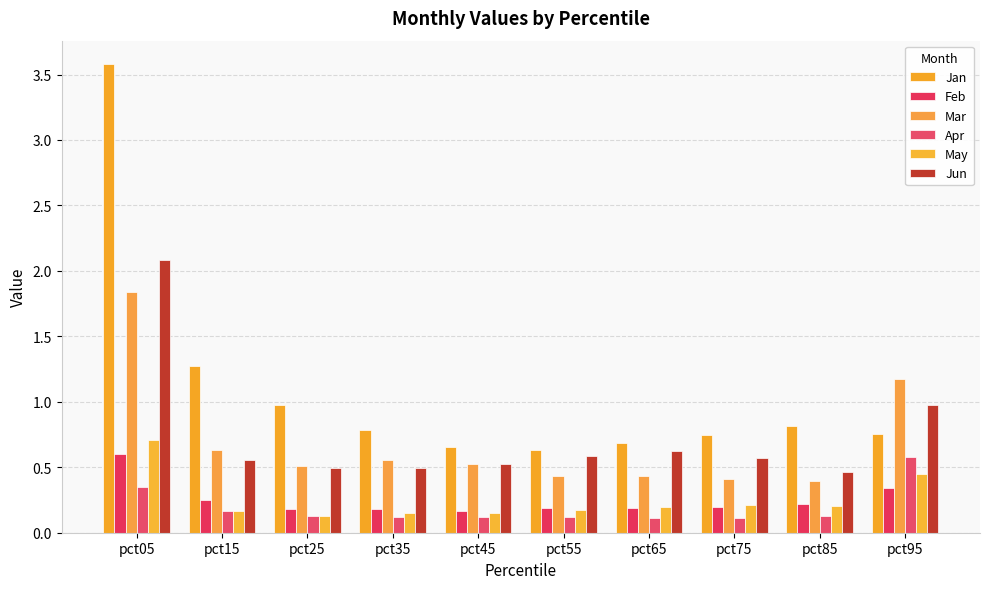

What is the value of the Apr bar at the 10th from the left?

0.6